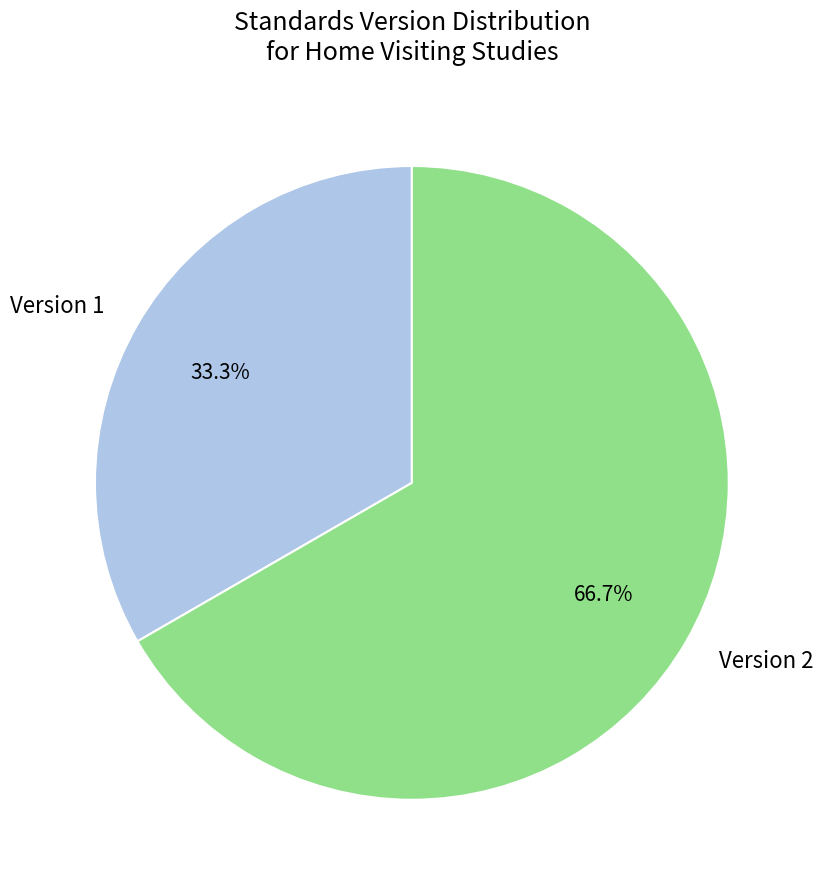

Rank the categories by value from highest to lowest.

Version 2, Version 1